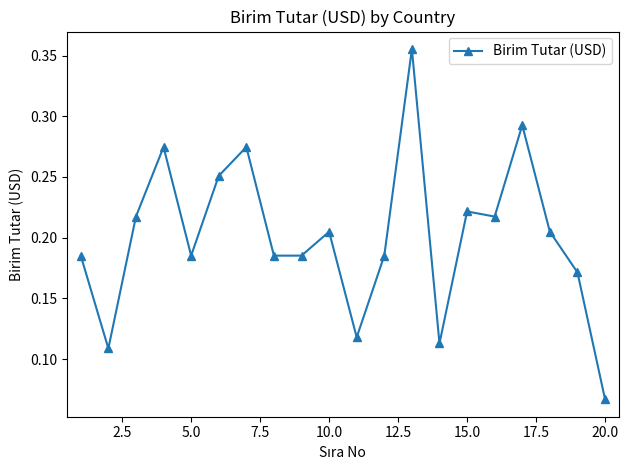

Does the chart display data point markers on the line(s)?

Yes